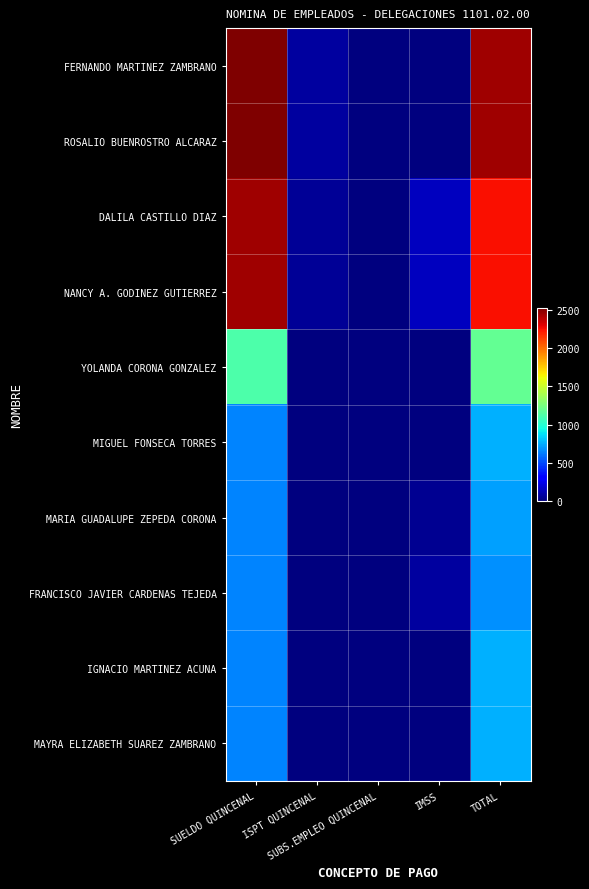

Reading left to right, extract all data points from this chart.

FERNANDO MARTINEZ ZAMBRANO: SUELDO QUINCENAL=2522	ISPT QUINCENAL=78	SUBS.EMPLEO QUINCENAL=0	IMSS=0	TOTAL=2444
ROSALIO BUENROSTRO ALCARAZ: SUELDO QUINCENAL=2522	ISPT QUINCENAL=78	SUBS.EMPLEO QUINCENAL=0	IMSS=0	TOTAL=2444
DALILA CASTILLO DIAZ: SUELDO QUINCENAL=2444	ISPT QUINCENAL=52	SUBS.EMPLEO QUINCENAL=0	IMSS=142	TOTAL=2250
NANCY A. GODINEZ GUTIERREZ: SUELDO QUINCENAL=2444	ISPT QUINCENAL=52	SUBS.EMPLEO QUINCENAL=0	IMSS=142	TOTAL=2250
YOLANDA CORONA GONZALEZ: SUELDO QUINCENAL=1118	ISPT QUINCENAL=0	SUBS.EMPLEO QUINCENAL=5	IMSS=0	TOTAL=1183
MIGUEL FONSECA TORRES: SUELDO QUINCENAL=650	ISPT QUINCENAL=0	SUBS.EMPLEO QUINCENAL=8	IMSS=0	TOTAL=754
MARIA GUADALUPE ZEPEDA CORONA: SUELDO QUINCENAL=650	ISPT QUINCENAL=0	SUBS.EMPLEO QUINCENAL=8	IMSS=44	TOTAL=710
FRANCISCO JAVIER CARDENAS TEJEDA: SUELDO QUINCENAL=650	ISPT QUINCENAL=0	SUBS.EMPLEO QUINCENAL=8	IMSS=78	TOTAL=676
IGNACIO MARTINEZ ACUNA: SUELDO QUINCENAL=650	ISPT QUINCENAL=0	SUBS.EMPLEO QUINCENAL=8	IMSS=0	TOTAL=754
MAYRA ELIZABETH SUAREZ ZAMBRANO: SUELDO QUINCENAL=650	ISPT QUINCENAL=0	SUBS.EMPLEO QUINCENAL=8	IMSS=0	TOTAL=754